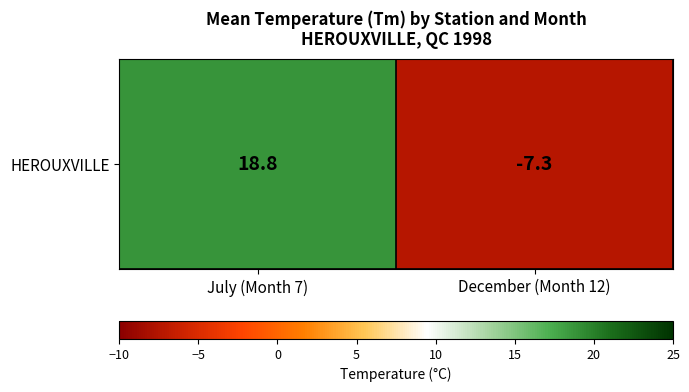

What is the minimum value shown in the chart?

-7.3